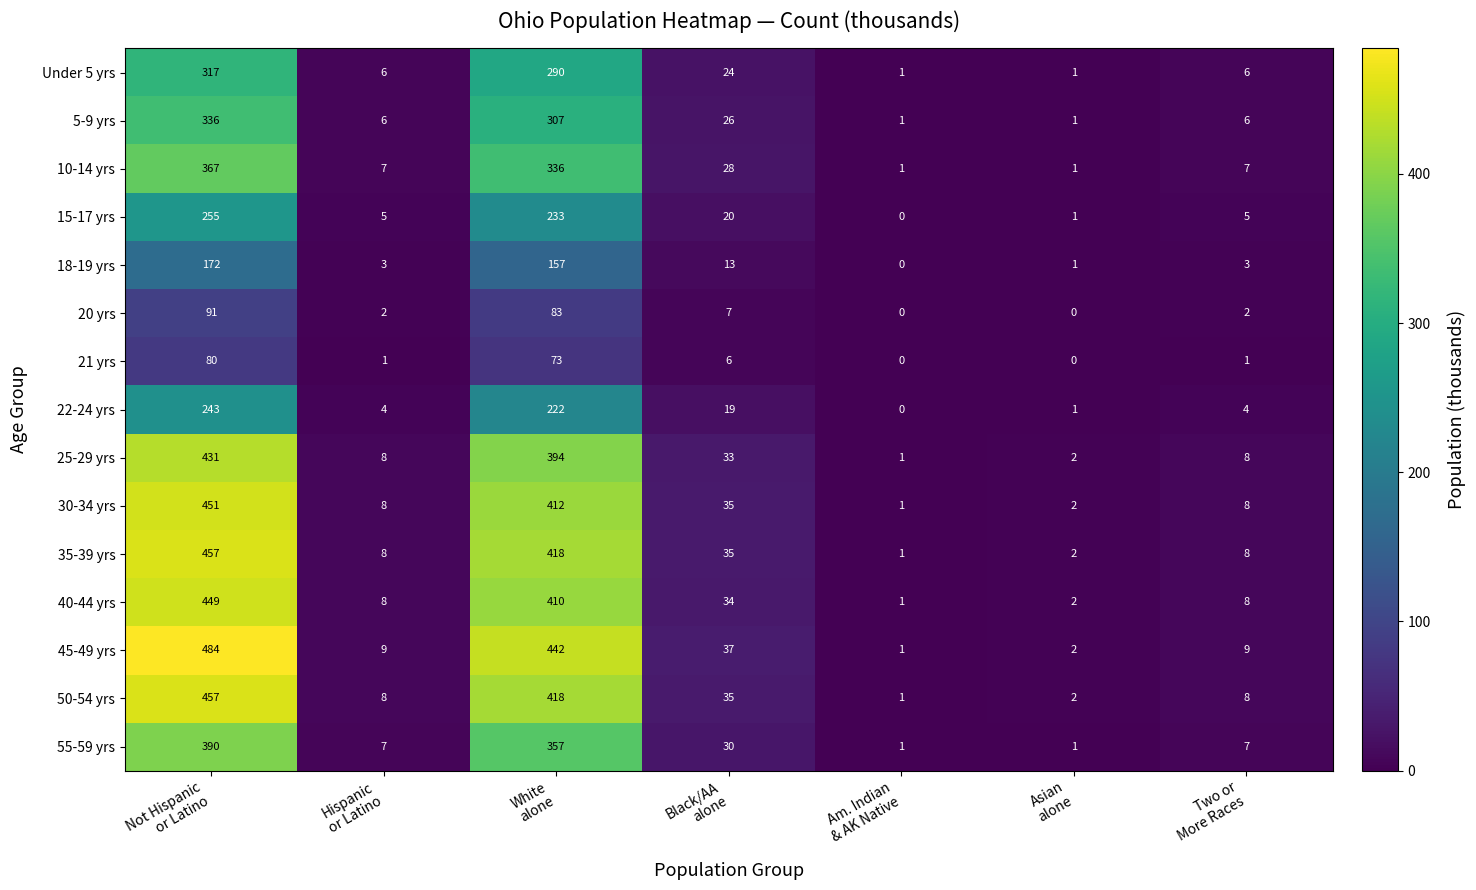

Which series has the largest total across all categories?

45-49 yrs